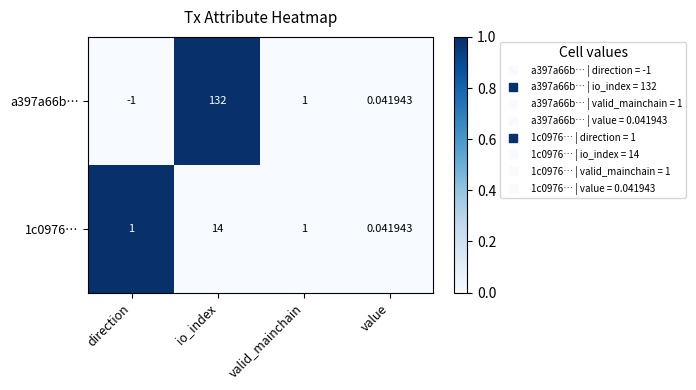

Rank the series at io_index from highest to lowest value.

a397a66b…, 1c0976…